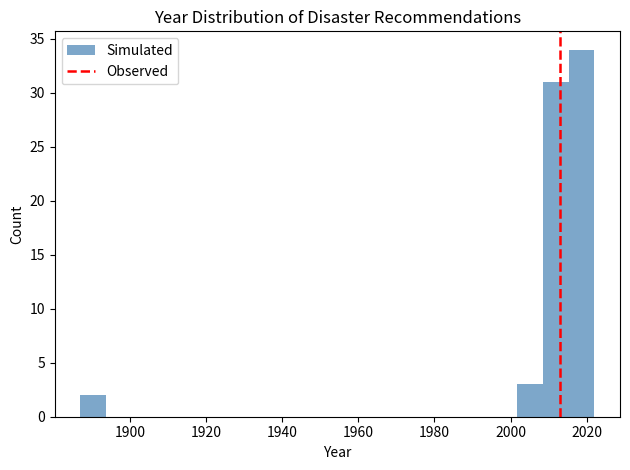

Around what value on the x-axis is the tallest bar? Give the approximate position of its centre, as read against the axis.

2018